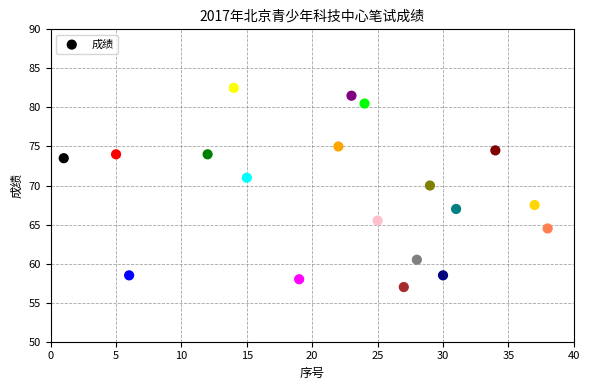

What Y value in the scatter plot is closest to 69?

70.0